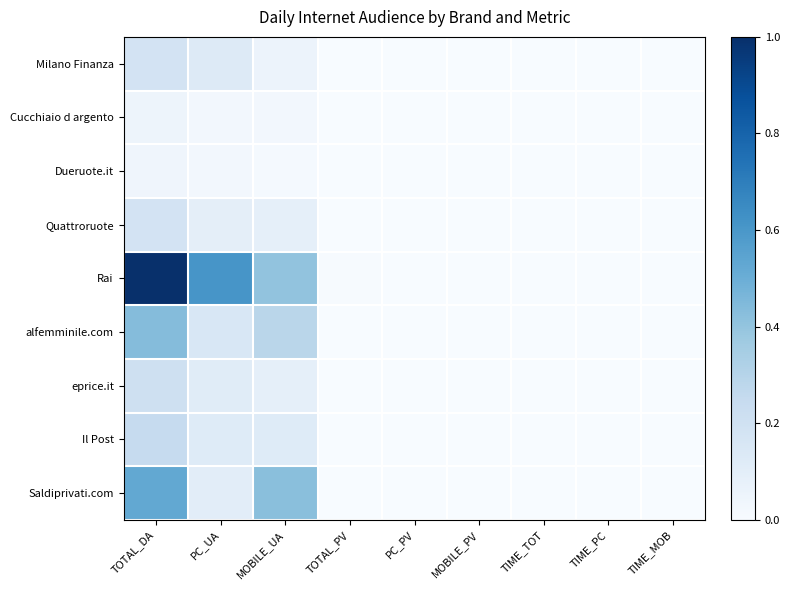

Reading left to right, what are all the values shown in this chart?

Milano Finanza: TOTAL_DA=0.2	PC_UA=0.1	MOBILE_UA=0.1	TOTAL_PV=0.0	PC_PV=0.0	MOBILE_PV=0.0	TIME_TOT=0.0	TIME_PC=0.0	TIME_MOB=0.0
Cucchiaio d argento: TOTAL_DA=0.1	PC_UA=0.0	MOBILE_UA=0.0	TOTAL_PV=0.0	PC_PV=0.0	MOBILE_PV=0.0	TIME_TOT=0.0	TIME_PC=0.0	TIME_MOB=0.0
Dueruote.it: TOTAL_DA=0.0	PC_UA=0.0	MOBILE_UA=0.0	TOTAL_PV=0.0	PC_PV=0.0	MOBILE_PV=0.0	TIME_TOT=0.0	TIME_PC=0.0	TIME_MOB=0.0
Quattroruote: TOTAL_DA=0.2	PC_UA=0.1	MOBILE_UA=0.1	TOTAL_PV=0.0	PC_PV=0.0	MOBILE_PV=0.0	TIME_TOT=0.0	TIME_PC=0.0	TIME_MOB=0.0
Rai: TOTAL_DA=1.0	PC_UA=0.6	MOBILE_UA=0.4	TOTAL_PV=0.0	PC_PV=0.0	MOBILE_PV=0.0	TIME_TOT=0.0	TIME_PC=0.0	TIME_MOB=0.0
alfemminile.com: TOTAL_DA=0.4	PC_UA=0.2	MOBILE_UA=0.3	TOTAL_PV=0.0	PC_PV=0.0	MOBILE_PV=0.0	TIME_TOT=0.0	TIME_PC=0.0	TIME_MOB=0.0
eprice.it: TOTAL_DA=0.2	PC_UA=0.1	MOBILE_UA=0.1	TOTAL_PV=0.0	PC_PV=0.0	MOBILE_PV=0.0	TIME_TOT=0.0	TIME_PC=0.0	TIME_MOB=0.0
Il Post: TOTAL_DA=0.2	PC_UA=0.1	MOBILE_UA=0.1	TOTAL_PV=0.0	PC_PV=0.0	MOBILE_PV=0.0	TIME_TOT=0.0	TIME_PC=0.0	TIME_MOB=0.0
Saldiprivati.com: TOTAL_DA=0.5	PC_UA=0.1	MOBILE_UA=0.4	TOTAL_PV=0.0	PC_PV=0.0	MOBILE_PV=0.0	TIME_TOT=0.0	TIME_PC=0.0	TIME_MOB=0.0